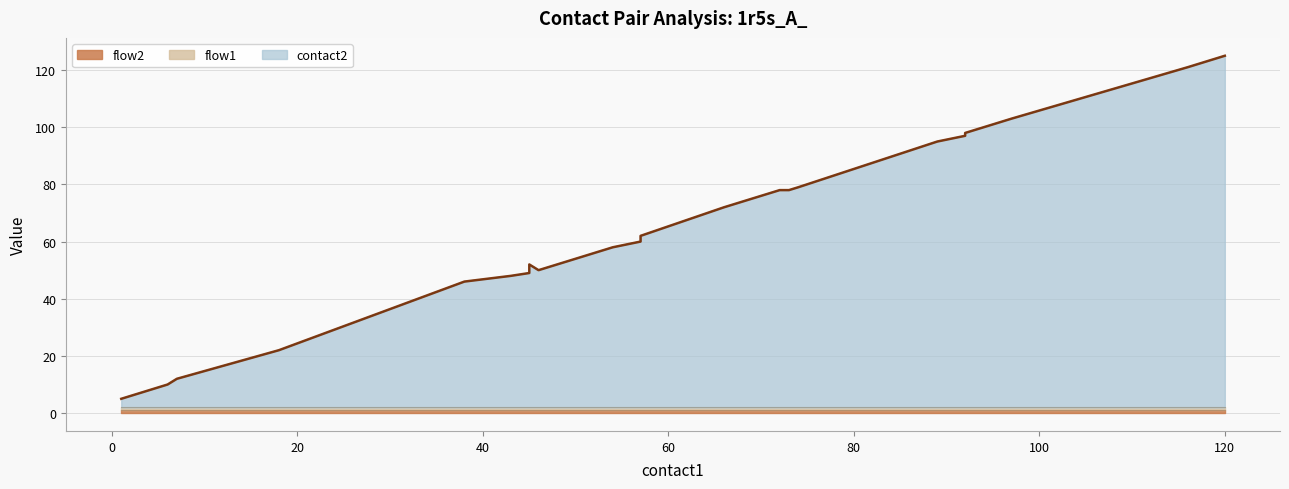

What is the value of the flow2 point at the 23rd from the left?

1